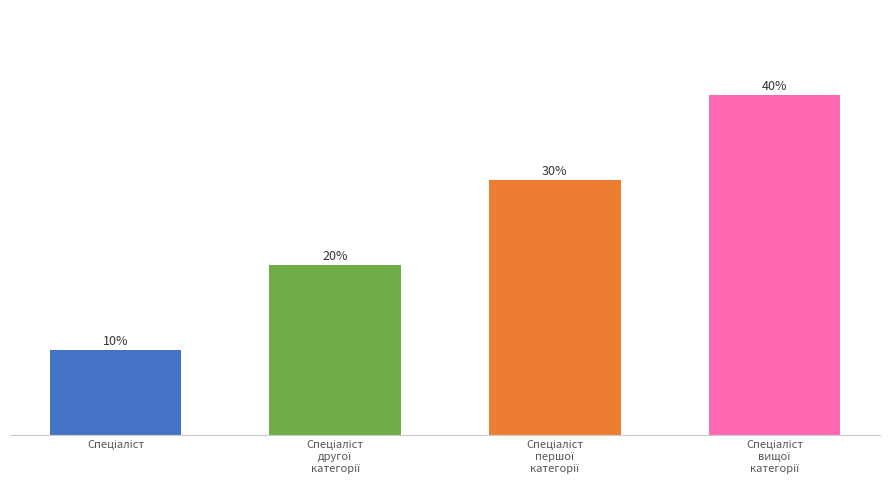

Are the bars horizontal?

No